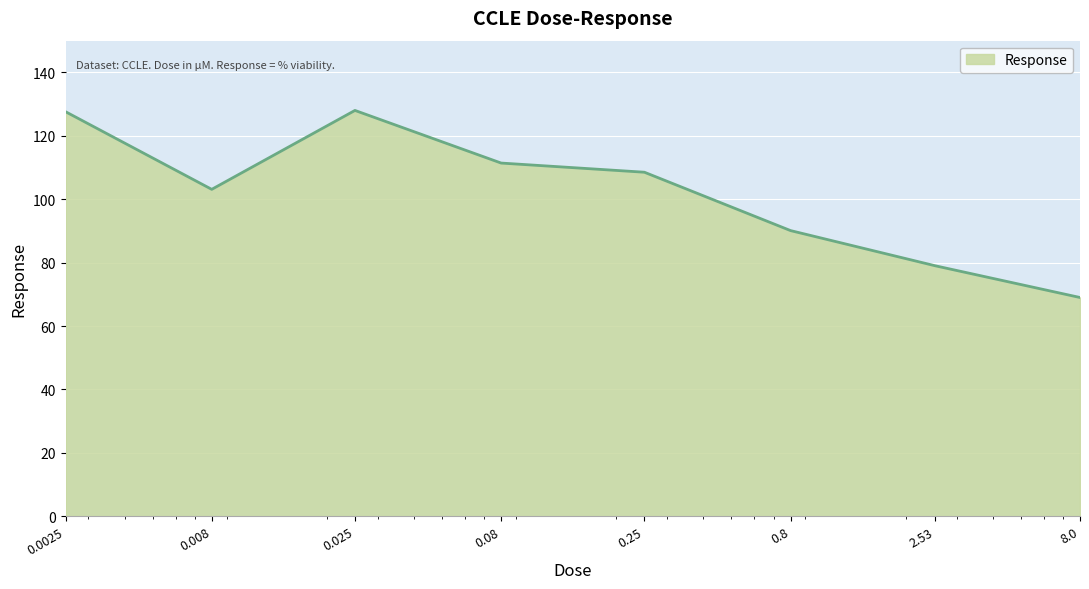

How many values exceed 108?

4